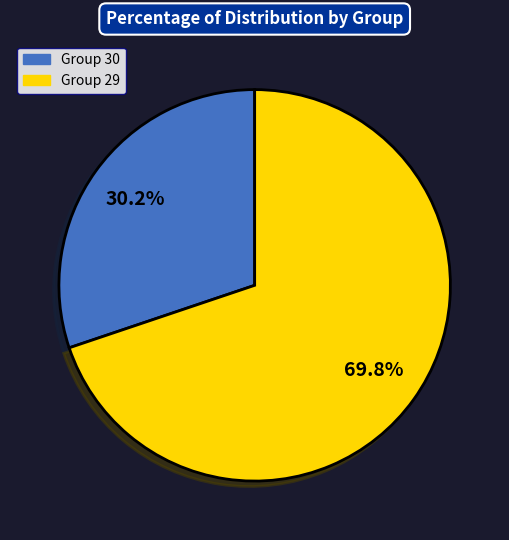

Is there a majority slice in this chart?

Yes